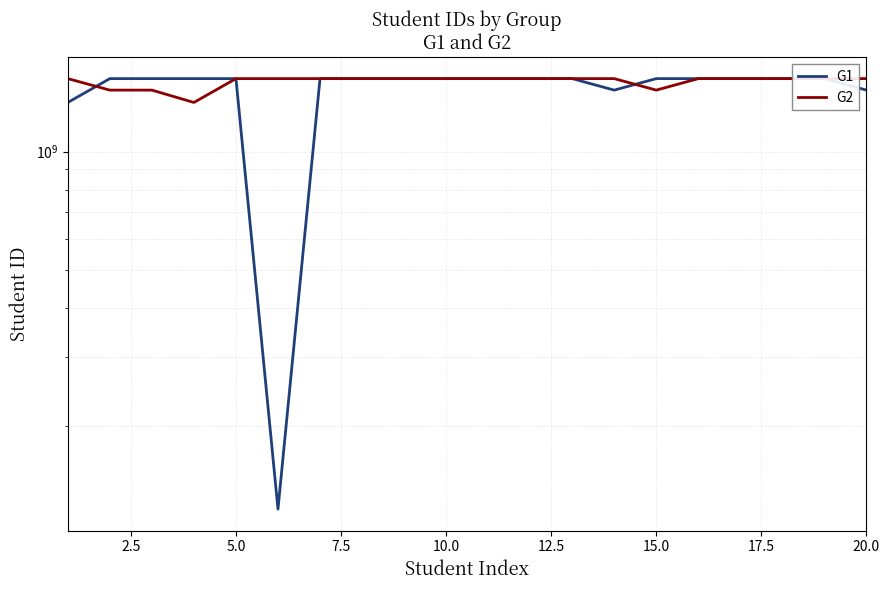

What is the value of the G1 point at the 14th from the left?

1433000680